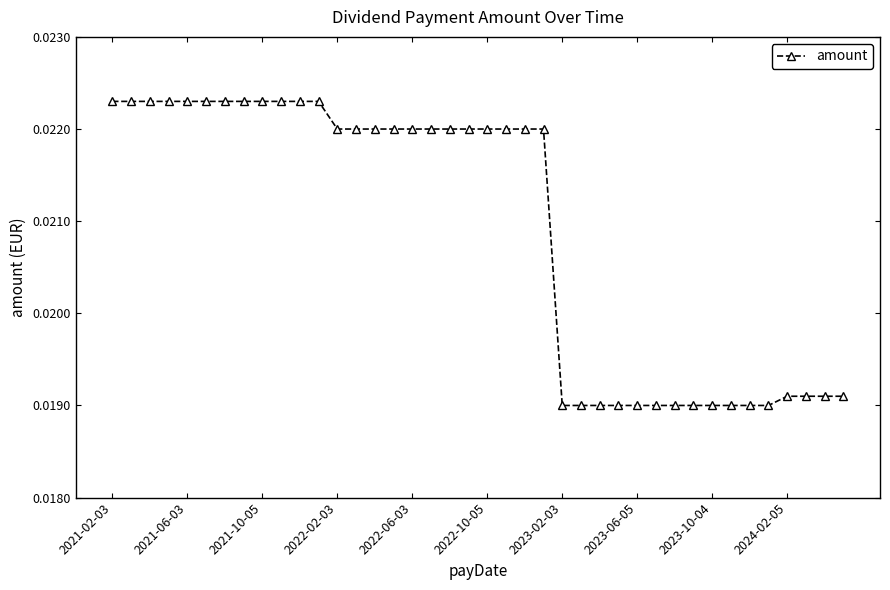

How many values are between 0 and 1?

40